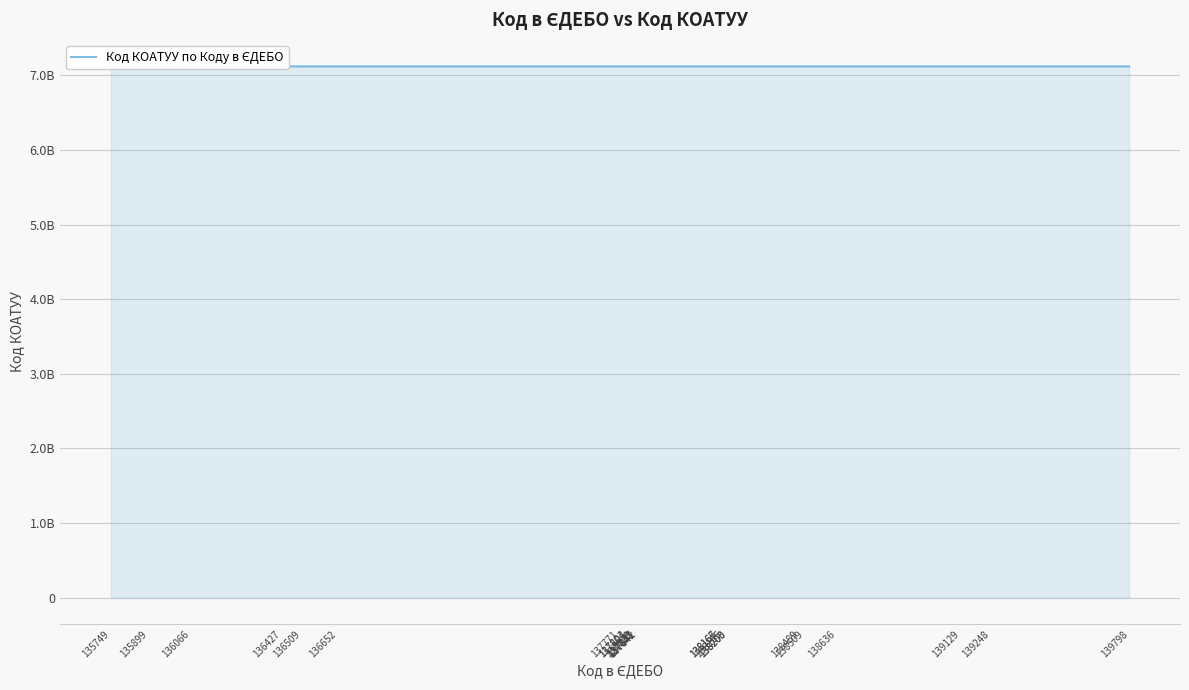

How many values are below 7120685201?

12